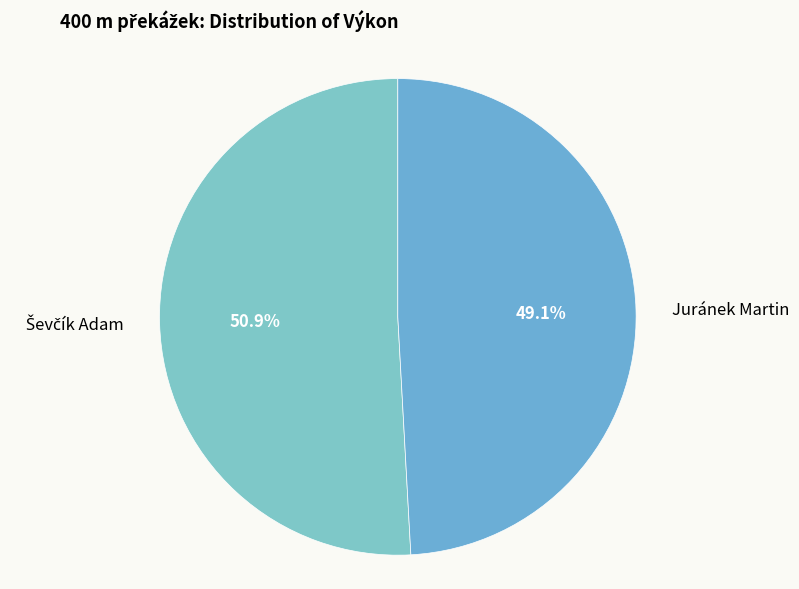

How many segments does this pie chart have?

2